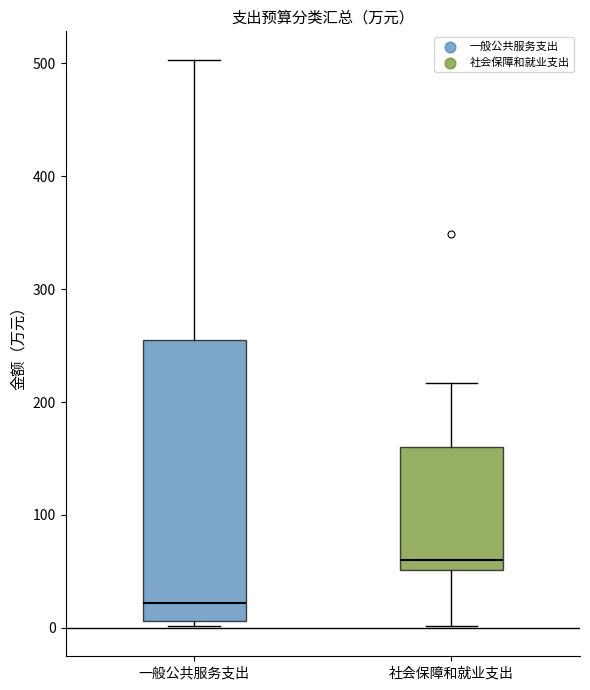

Which box's median line is the highest?

社会保障和就业支出